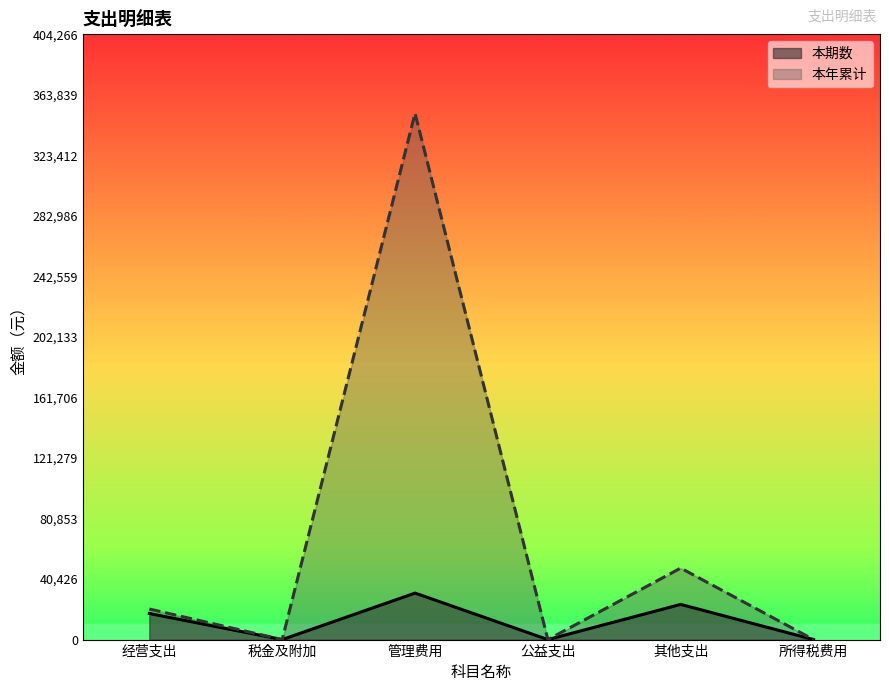

True or false: 本期数 and 本年累计 cross at least once.

False